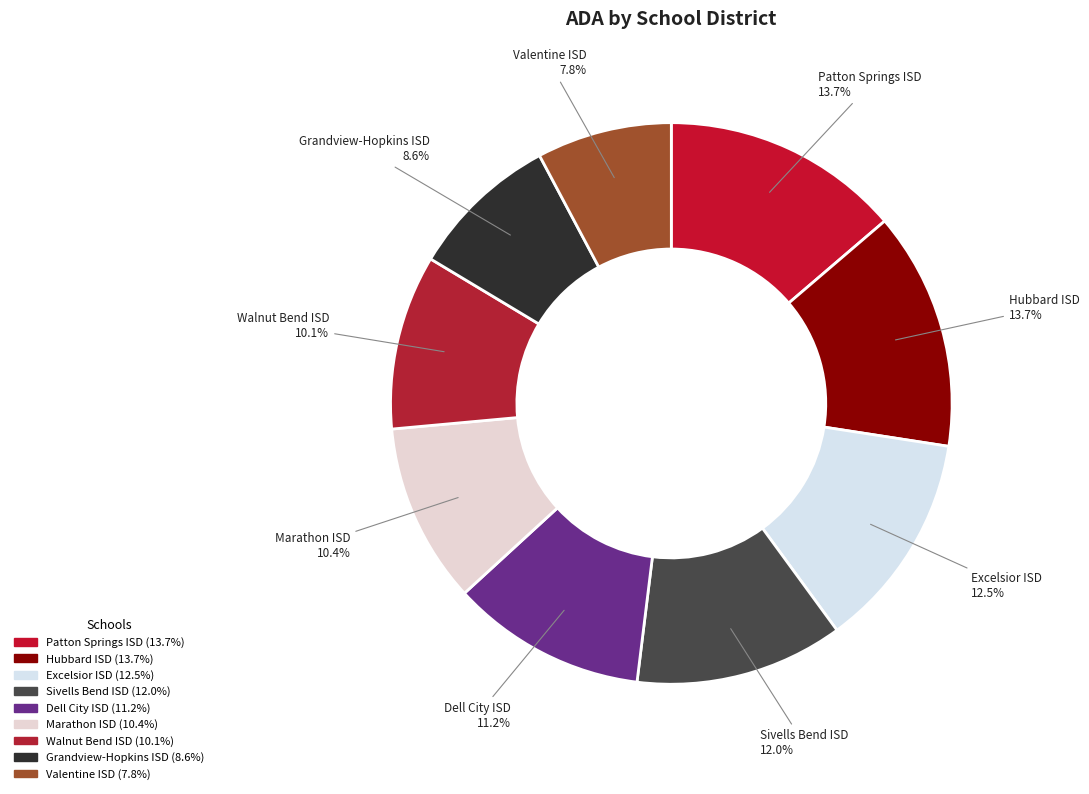

To the nearest percent, what is the average slice percentage?

11%